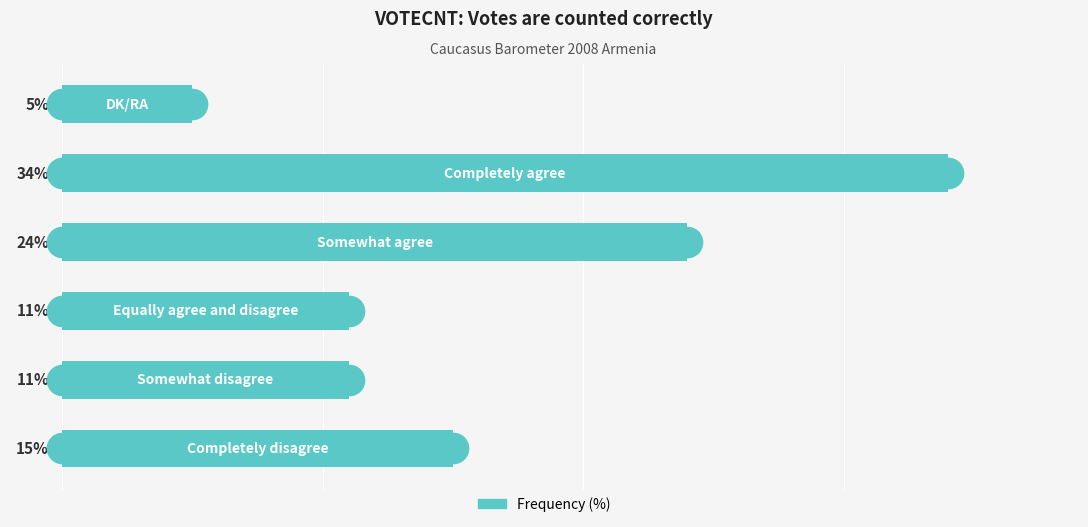

Are the bars horizontal?

Yes